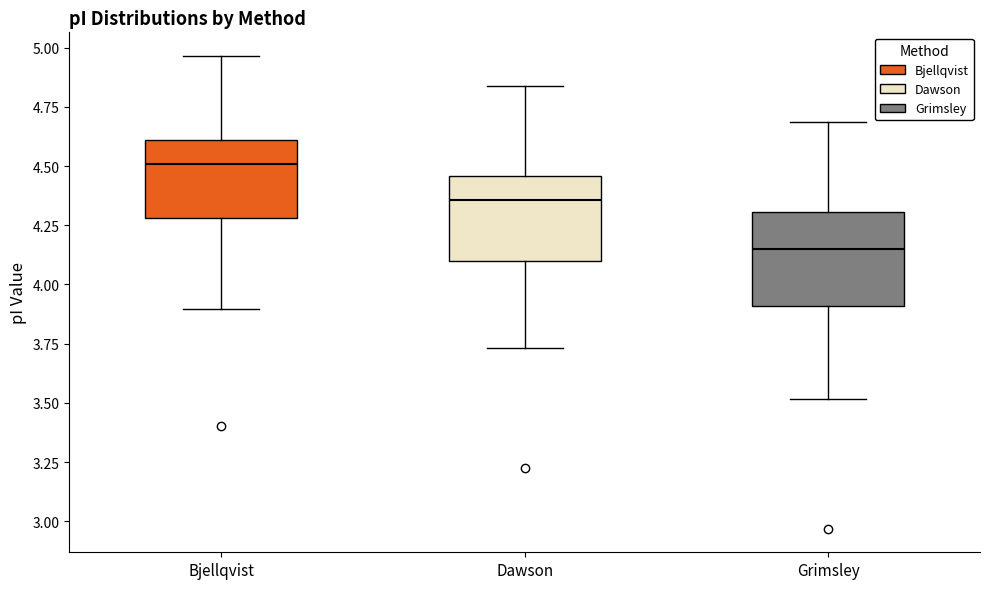

Which box's median line is the highest?

Bjellqvist